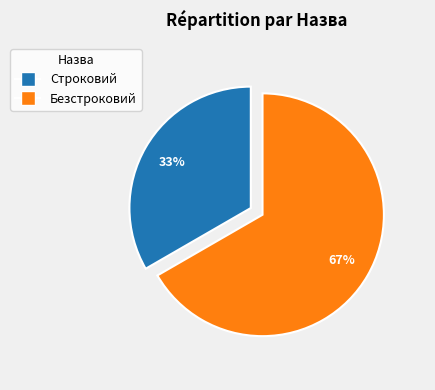

What is the majority slice?

Безстроковий